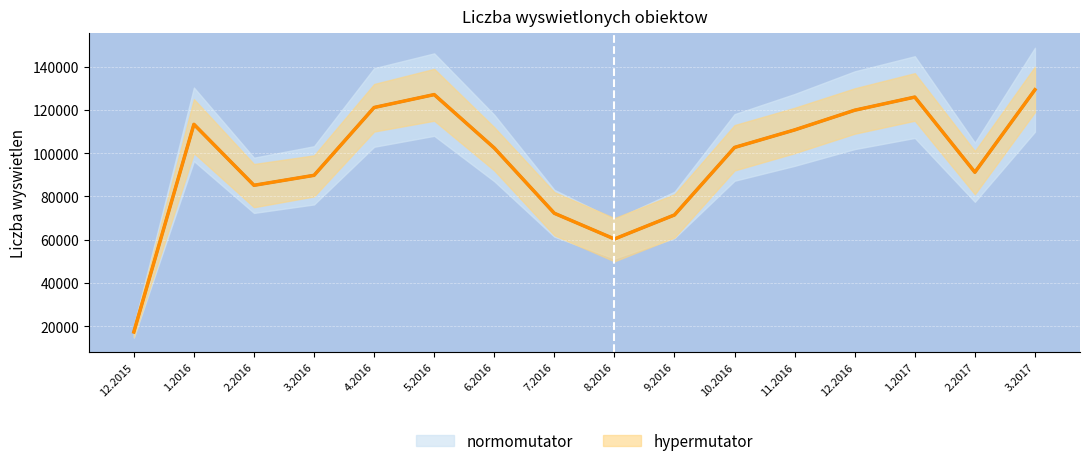

How many points are lower than both their immediate neighbors (excluding endpoints)?

3